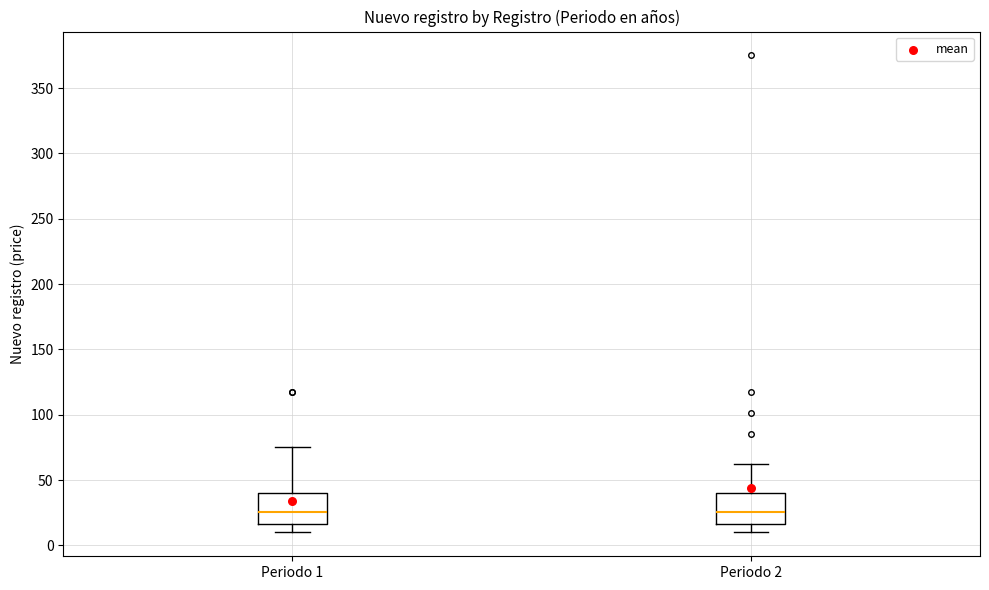

Reading left to right, read every box against the y-axis: the position of its median line, the range the box covers, and the ends of its whiskers. The values are not printed on the chart, so give them approximately, as read against the axis.

Periodo 1: median 25, box 15 to 40, whiskers 10 to 75
Periodo 2: median 25, box 15 to 40, whiskers 10 to 60